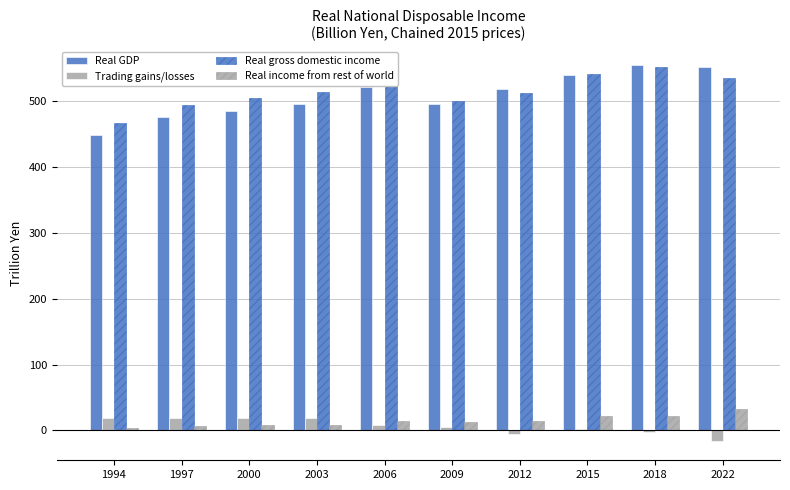

At which category does the chart reach its peak across all series?

2018